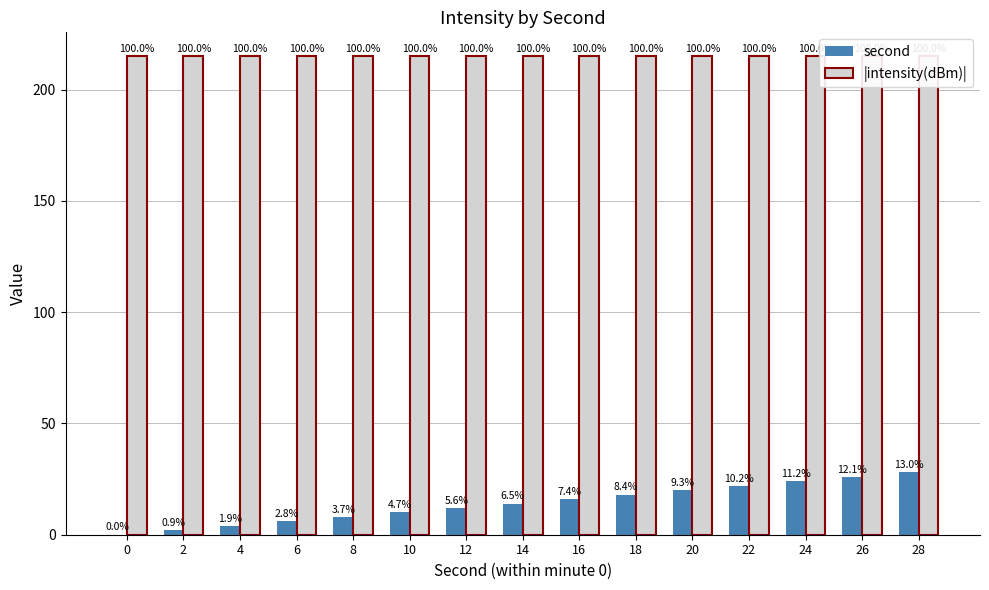

What is the total value across all series at 2?

217.0